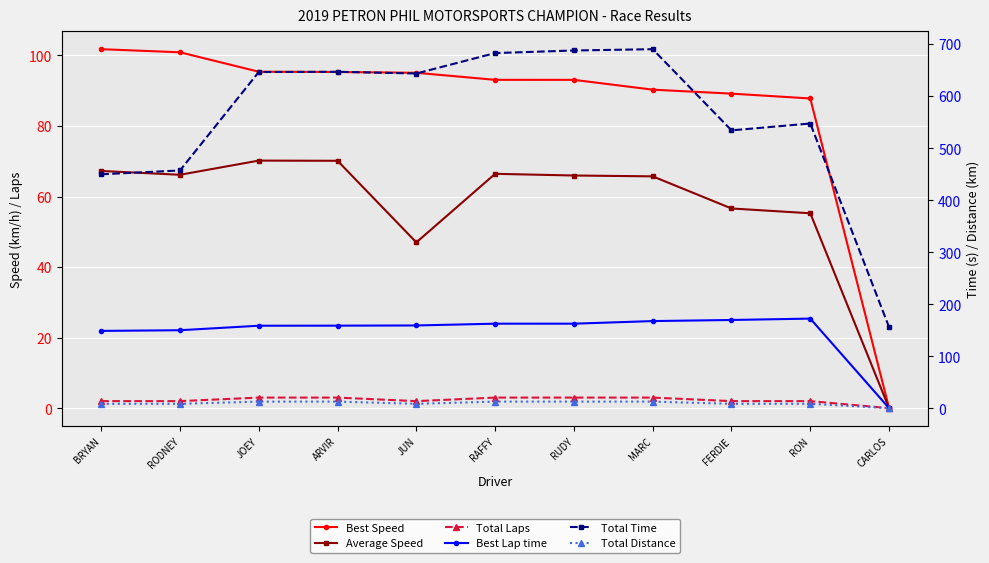

Is this an area chart (filled region under the line)?

No